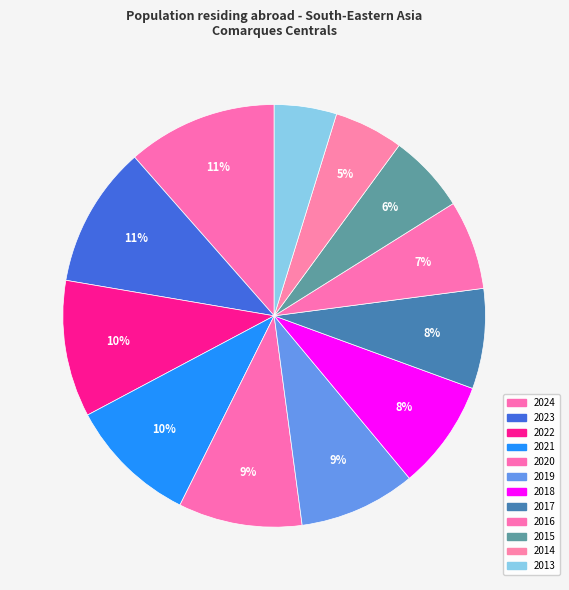

Which has a higher value, 2019 or 2023?

2023